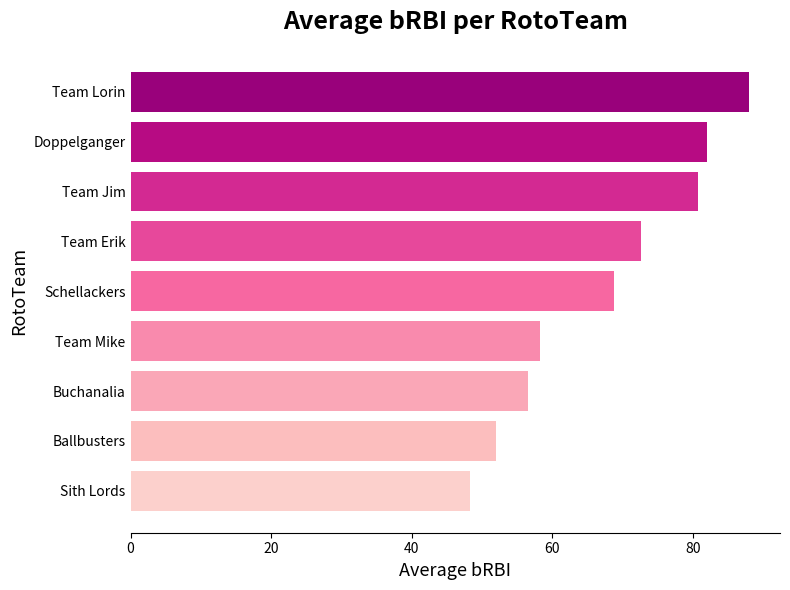

At which category does the chart reach its peak across all series?

Team Lorin